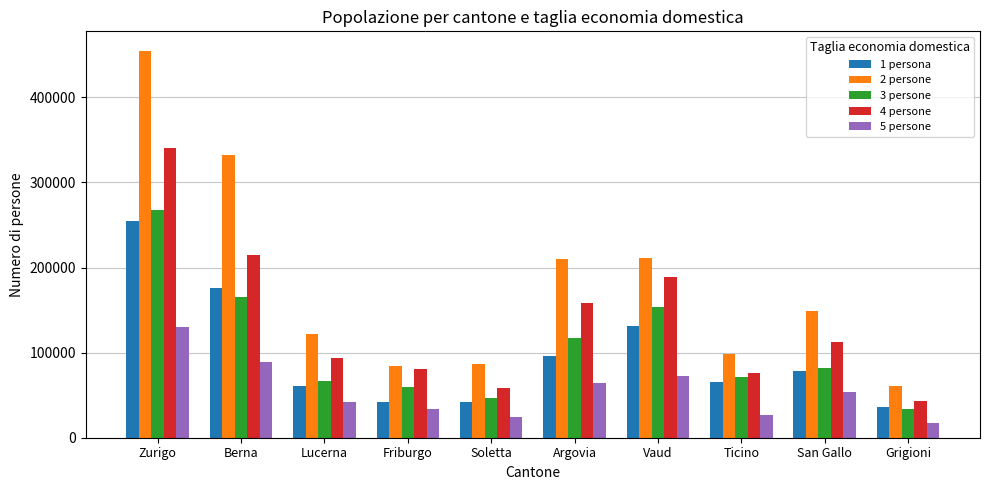

What is the difference between the maximum and minimum values in the 2 persone series?

394056